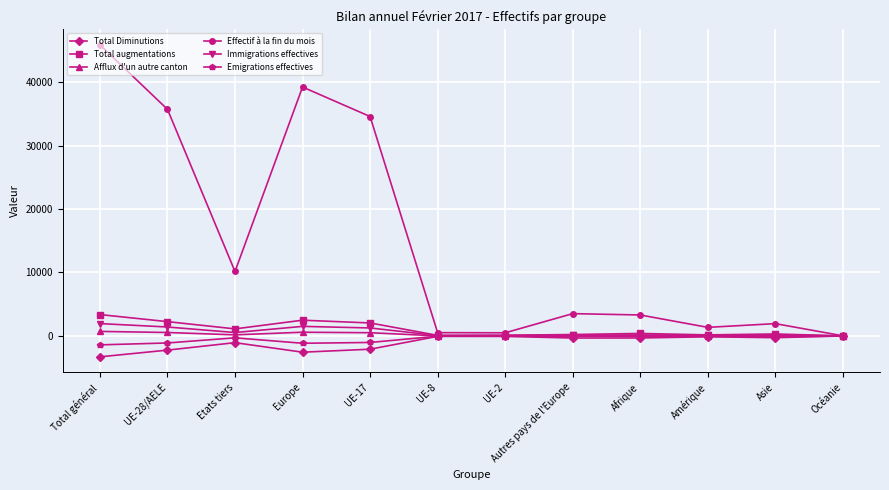

Where is the first local maximum for Total Diminutions?

Etats tiers